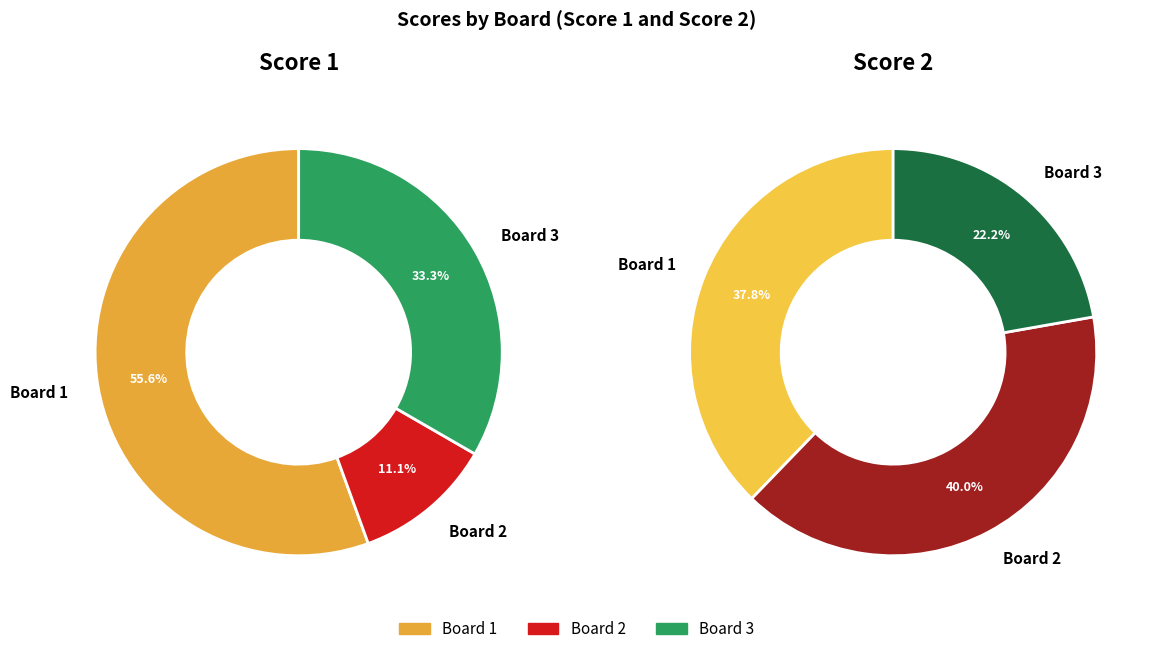

True or false: Board 1 accounts for 31% of the total.

False